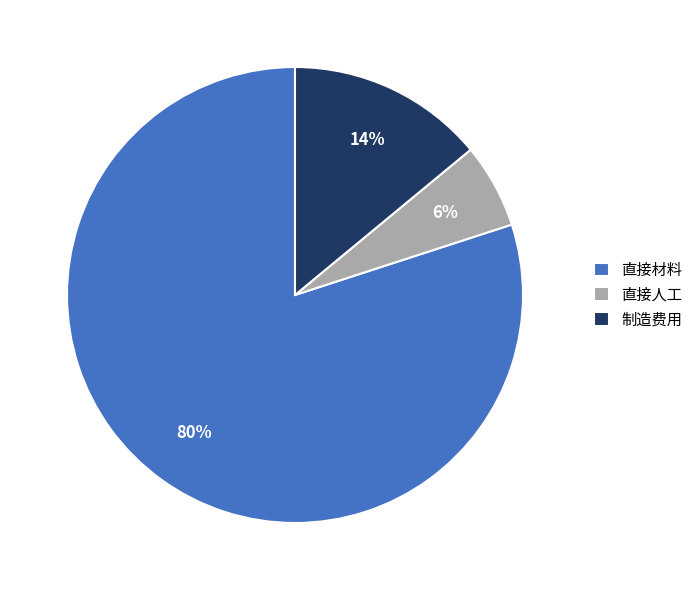

Combined, do 制造费用 and 直接材料 account for over 50%?

Yes